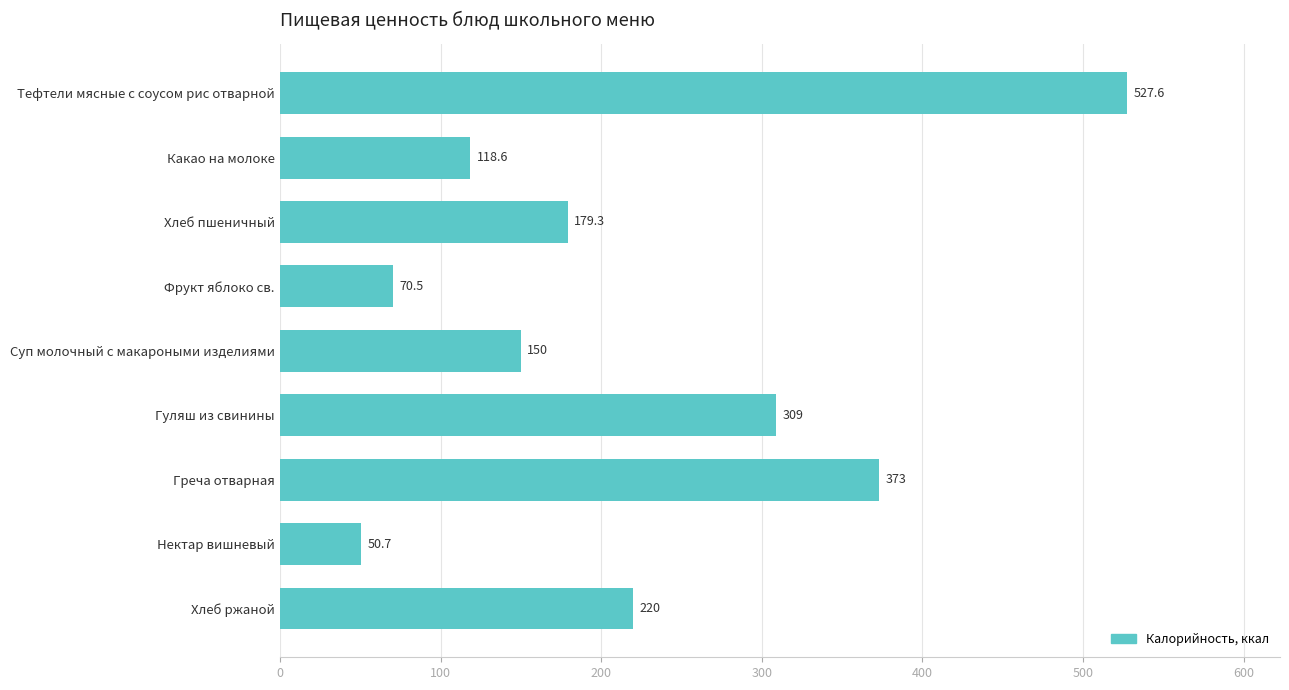

Rank the categories by value from lowest to highest.

Нектар вишневый, Фрукт яблоко св., Какао на молоке, Суп молочный с макароными изделиями, Хлеб пшеничный, Хлеб ржаной, Гуляш из свинины, Греча отварная, Тефтели мясные с соусом рис отварной